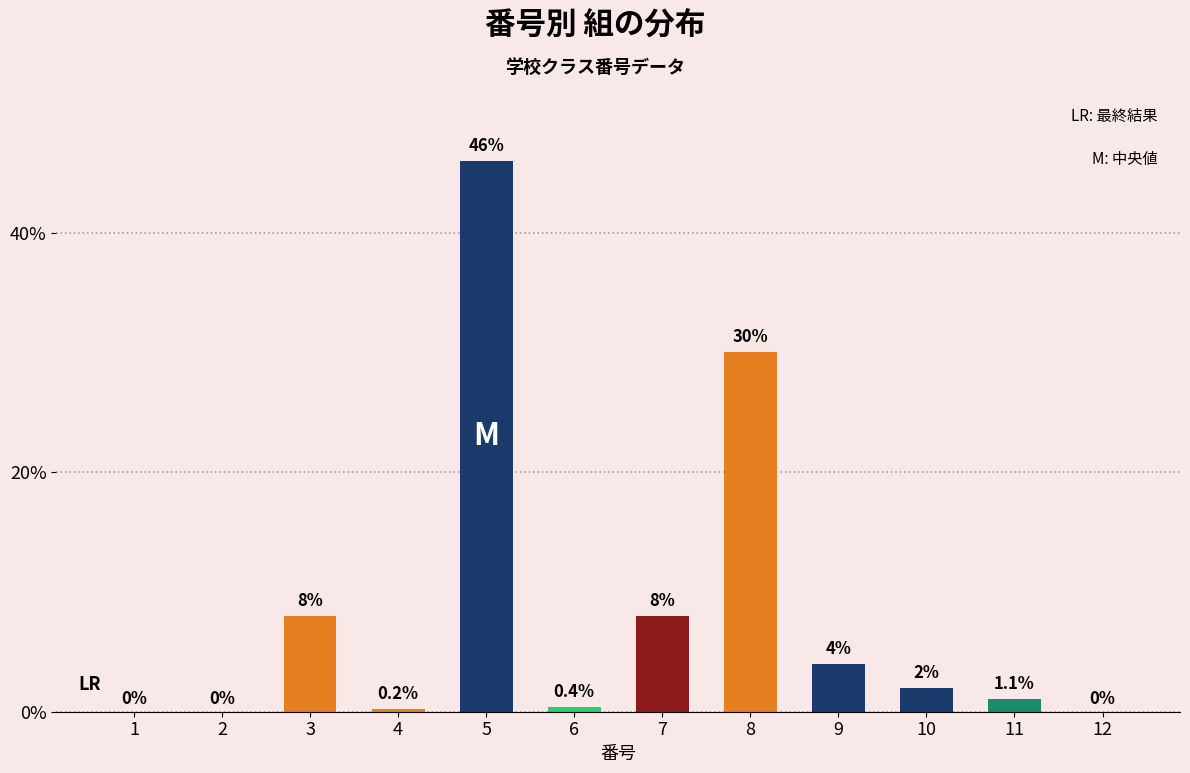

What is the maximum value shown in the chart?

46.0